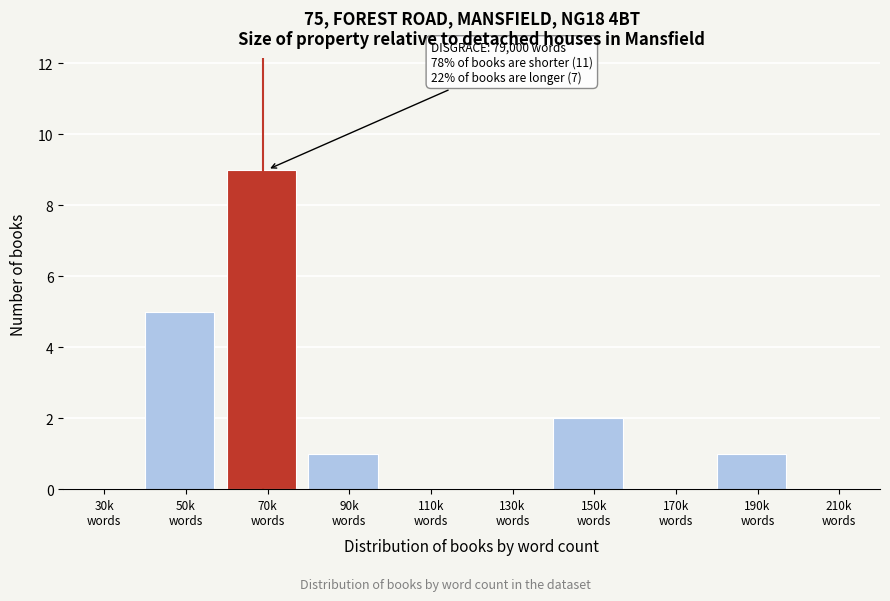

What is the maximum value shown in the chart?

9